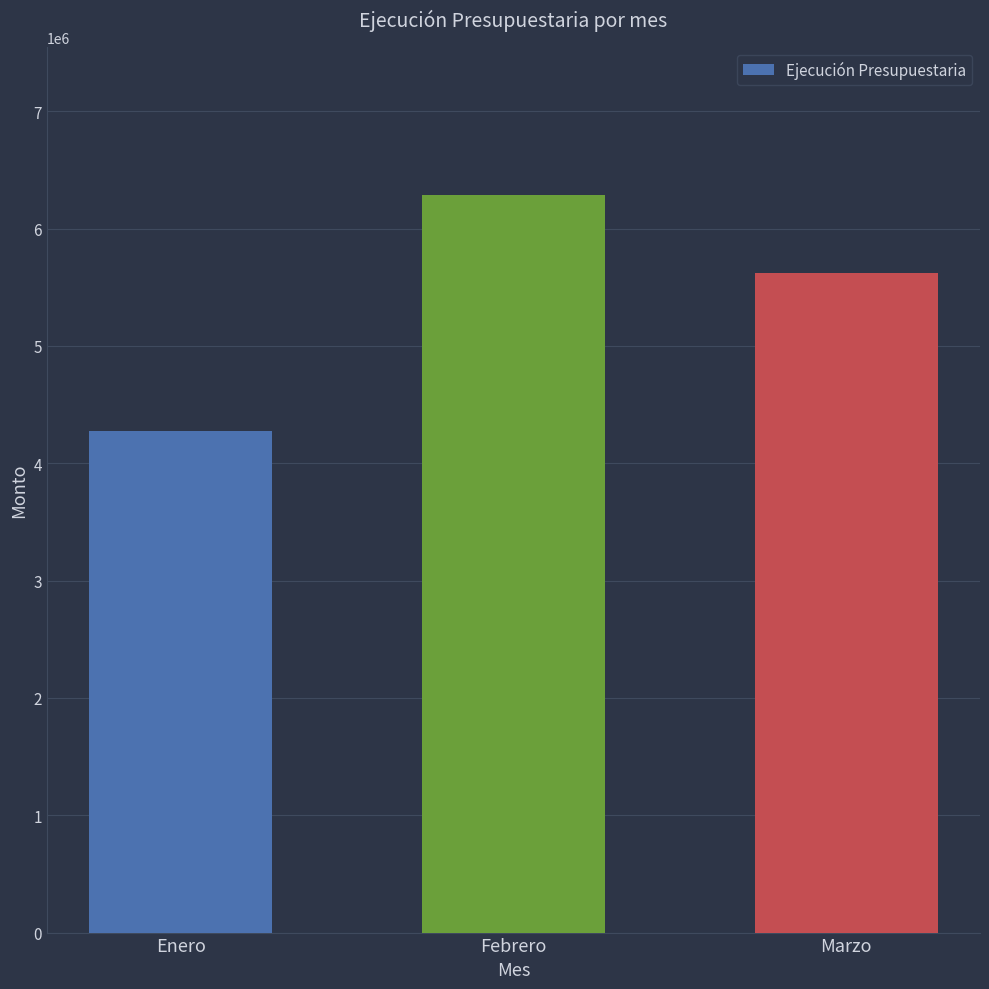

List the labels in order of value, largest first.

Febrero, Marzo, Enero